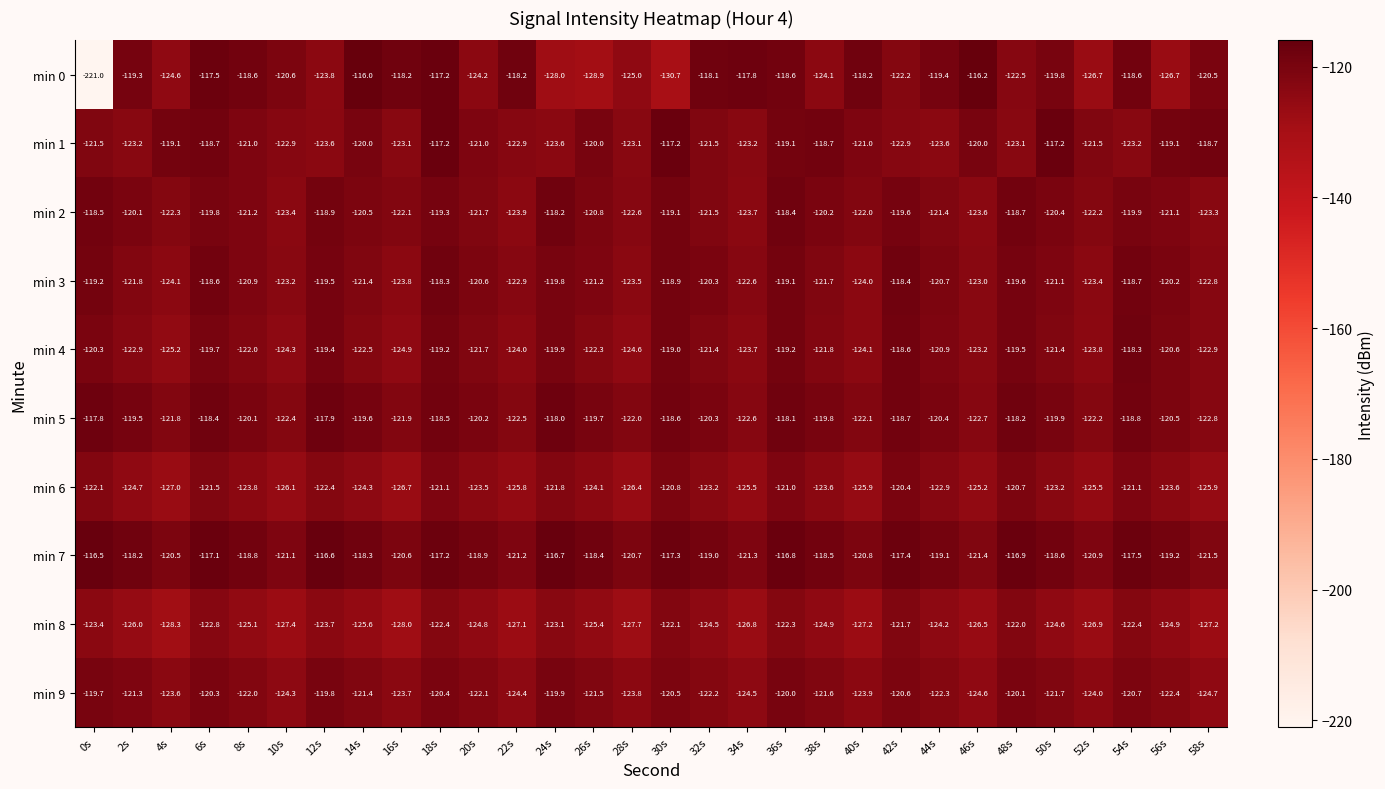

Which series has the largest range (max minus min)?

min 0